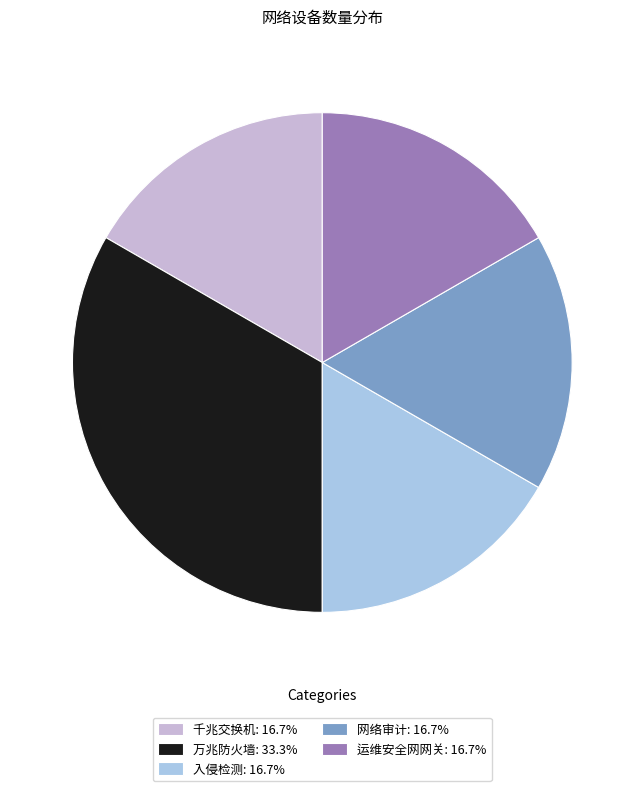

Does any single category account for the majority?

No